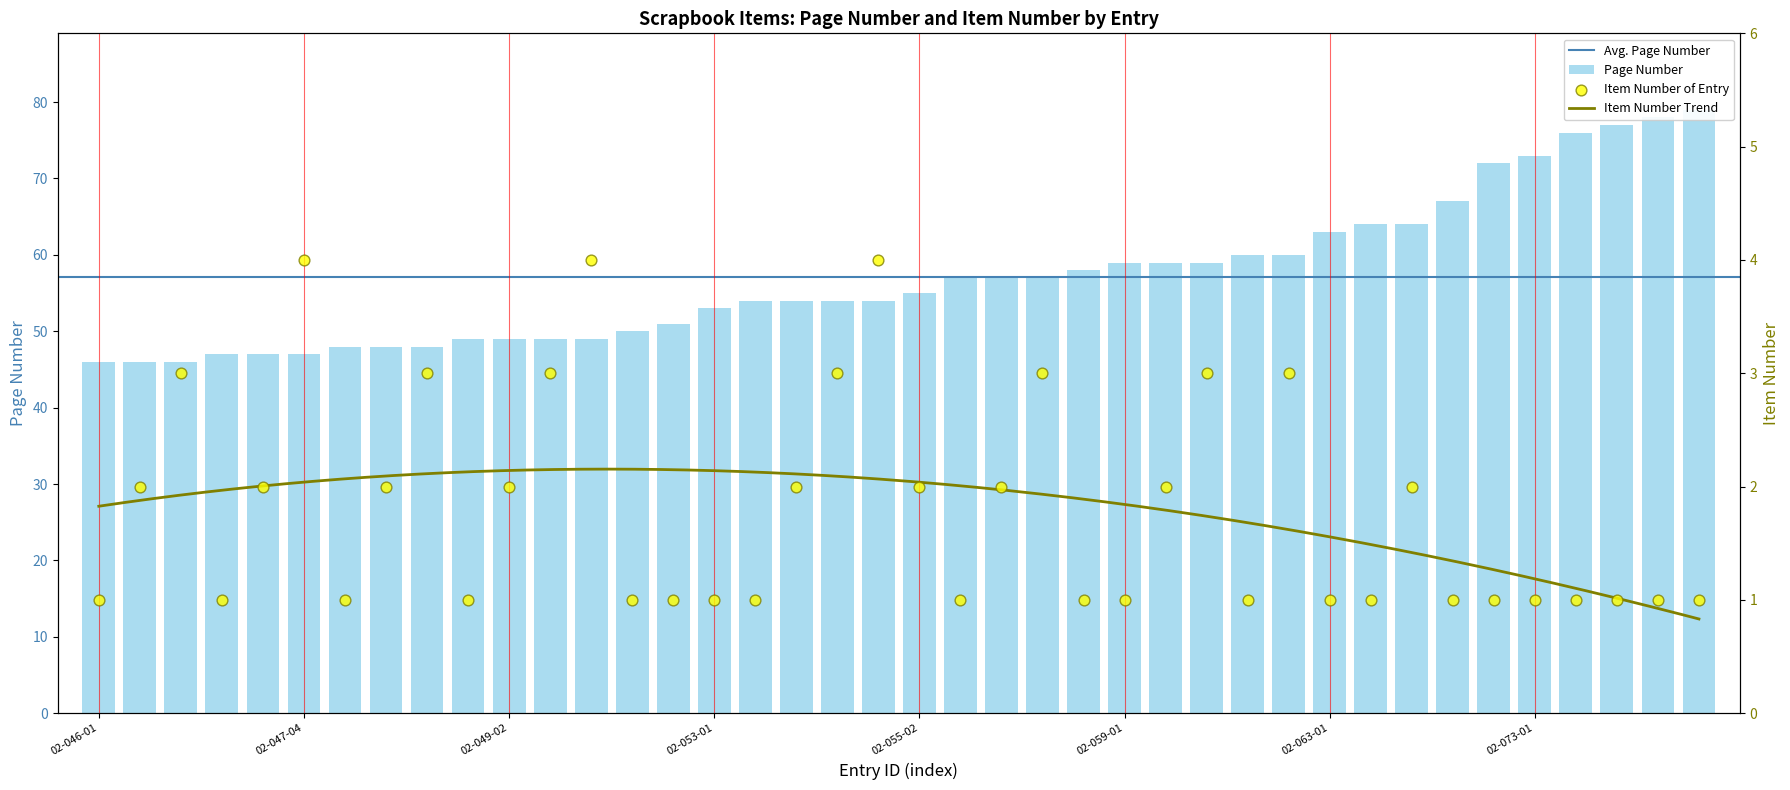

Which series reaches the minimum Y coordinate?

item